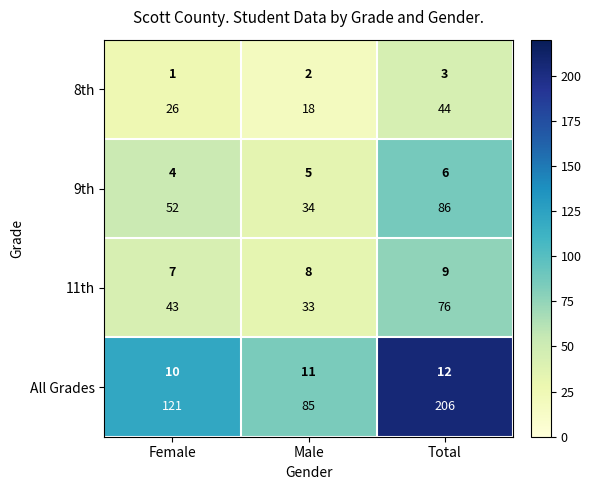

The All Grades series shows 85 at Male. True or false?

True